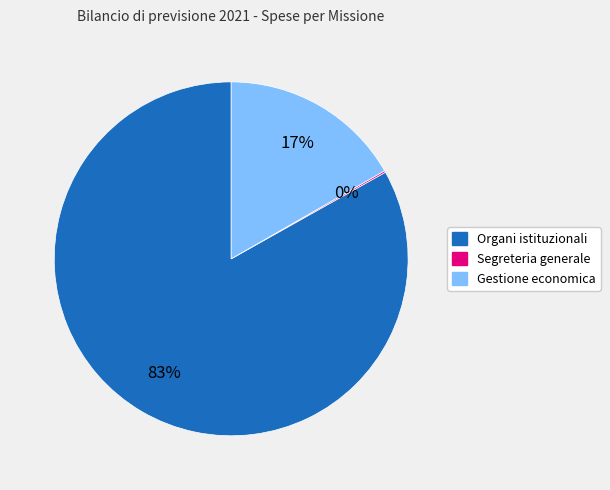

The Gestione economica slice represents 27% of the pie. True or false?

False